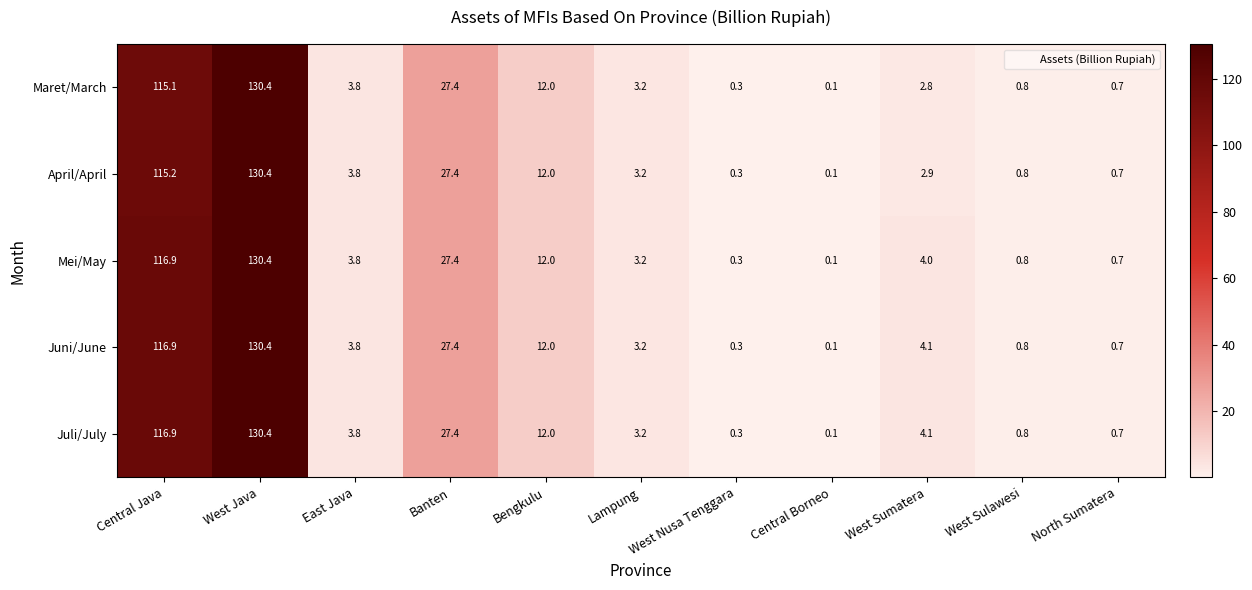

How many values in the April/April series are below 3?

5